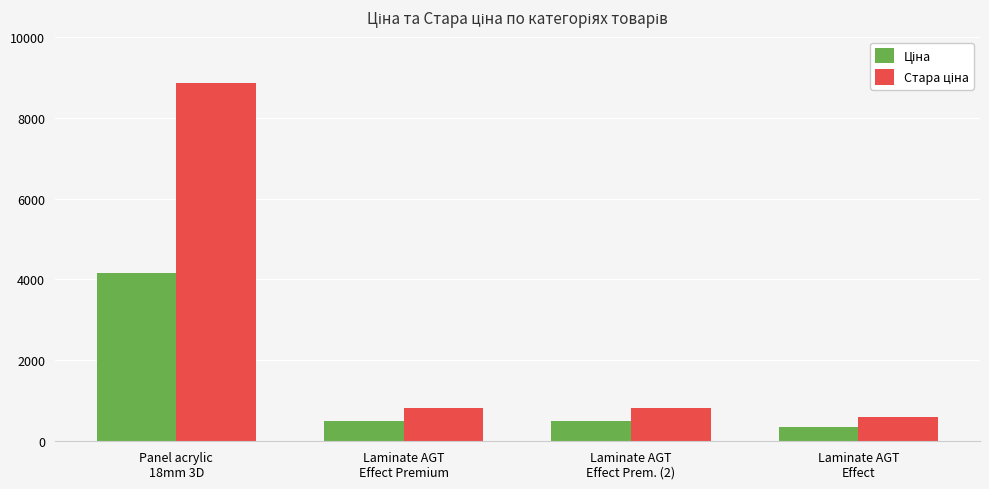

What is the maximum value shown in the chart?

8854.9